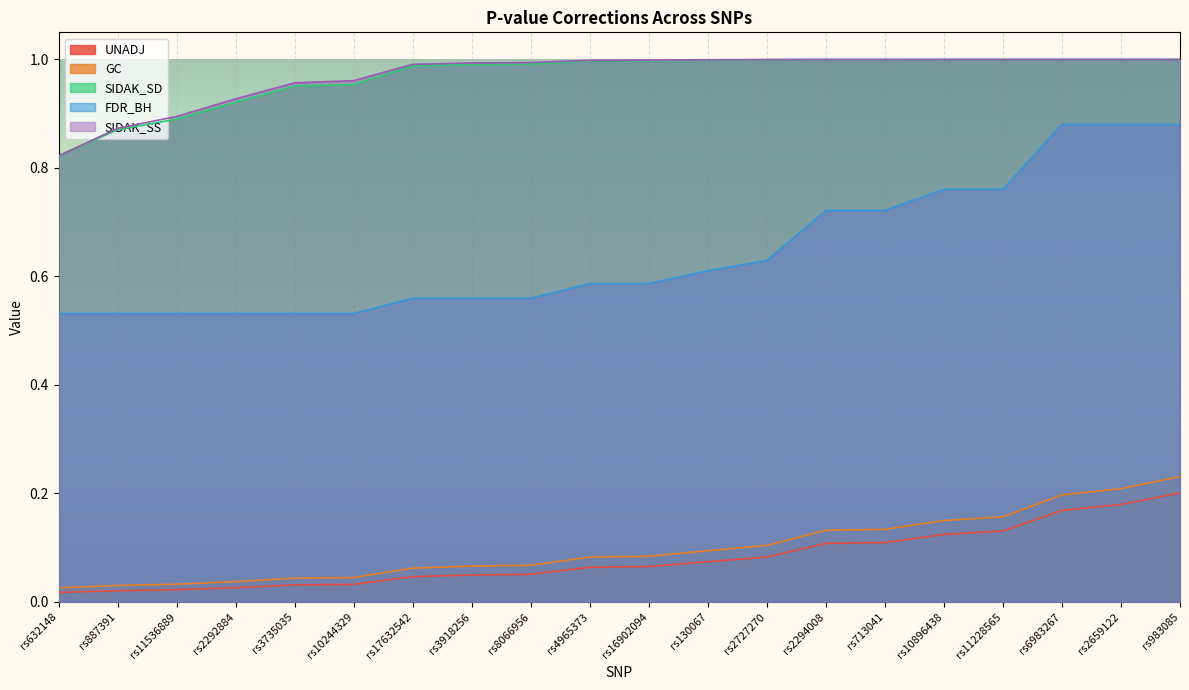

What is the minimum value for FDR_BH?

0.5